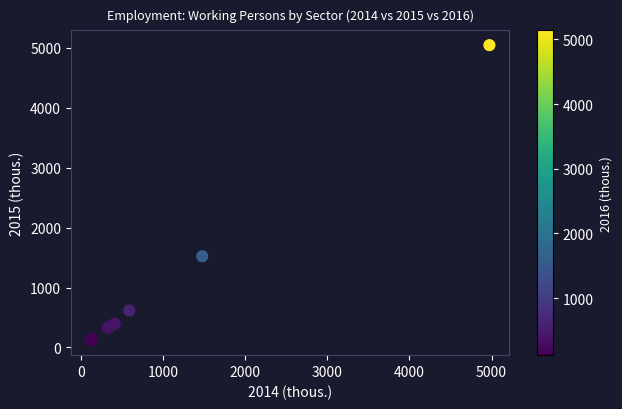

What Y value in the scatter plot is closest to 2580?

1521.0